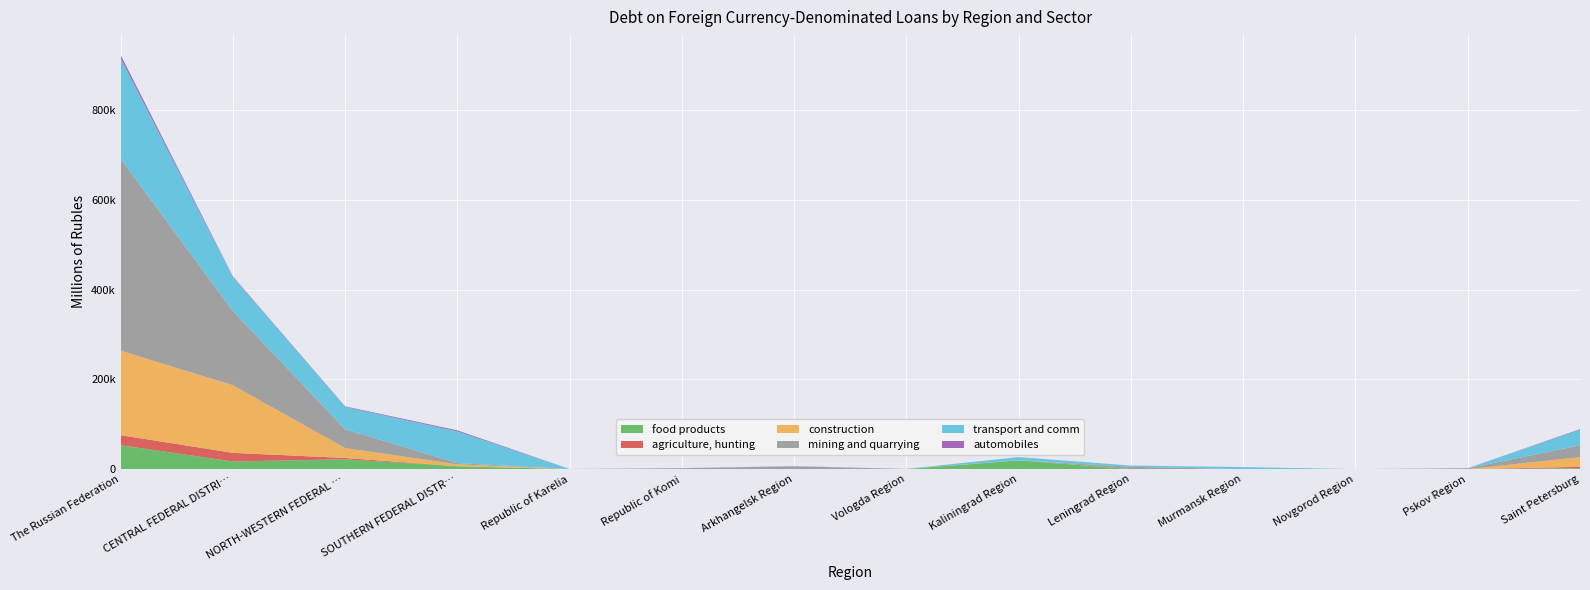

Reading left to right, list all the values displayed in this chart.

food products: The Russian Federation=53297	CENTRAL FEDERAL DISTRICT=17056	NORTH-WESTERN FEDERAL DISTRICT=21869	SOUTHERN FEDERAL DISTRICT=6424	Republic of Karelia=0	Republic of Komi=0	Arkhangelsk Region=0	Vologda Region=176	Kaliningrad Region=19559	Leningrad Region=44	Murmansk Region=0	Novgorod Region=0	Pskov Region=20	Saint Petersburg=2070
agriculture, hunting: The Russian Federation=22339	CENTRAL FEDERAL DISTRICT=19197	NORTH-WESTERN FEDERAL DISTRICT=2965	SOUTHERN FEDERAL DISTRICT=9	Republic of Karelia=0	Republic of Komi=0	Arkhangelsk Region=23	Vologda Region=0	Kaliningrad Region=0	Leningrad Region=0	Murmansk Region=0	Novgorod Region=0	Pskov Region=0	Saint Petersburg=2942
construction: The Russian Federation=188420	CENTRAL FEDERAL DISTRICT=150610	NORTH-WESTERN FEDERAL DISTRICT=22139	SOUTHERN FEDERAL DISTRICT=4317	Republic of Karelia=0	Republic of Komi=0	Arkhangelsk Region=0	Vologda Region=380	Kaliningrad Region=142	Leningrad Region=12	Murmansk Region=0	Novgorod Region=0	Pskov Region=0	Saint Petersburg=21605
mining and quarrying: The Russian Federation=428196	CENTRAL FEDERAL DISTRICT=165607	NORTH-WESTERN FEDERAL DISTRICT=41969	SOUTHERN FEDERAL DISTRICT=2602	Republic of Karelia=136	Republic of Komi=2025	Arkhangelsk Region=6165	Vologda Region=0	Kaliningrad Region=9	Leningrad Region=5191	Murmansk Region=0	Novgorod Region=0	Pskov Region=1939	Saint Petersburg=26504
transport and comm: The Russian Federation=224292	CENTRAL FEDERAL DISTRICT=75820	NORTH-WESTERN FEDERAL DISTRICT=49828	SOUTHERN FEDERAL DISTRICT=70634	Republic of Karelia=158	Republic of Komi=230	Arkhangelsk Region=527	Vologda Region=0	Kaliningrad Region=7022	Leningrad Region=2648	Murmansk Region=4477	Novgorod Region=0	Pskov Region=8	Saint Petersburg=34758
automobiles: The Russian Federation=6938	CENTRAL FEDERAL DISTRICT=1357	NORTH-WESTERN FEDERAL DISTRICT=1175	SOUTHERN FEDERAL DISTRICT=2357	Republic of Karelia=0	Republic of Komi=0	Arkhangelsk Region=0	Vologda Region=0	Kaliningrad Region=0	Leningrad Region=0	Murmansk Region=0	Novgorod Region=0	Pskov Region=0	Saint Petersburg=1175